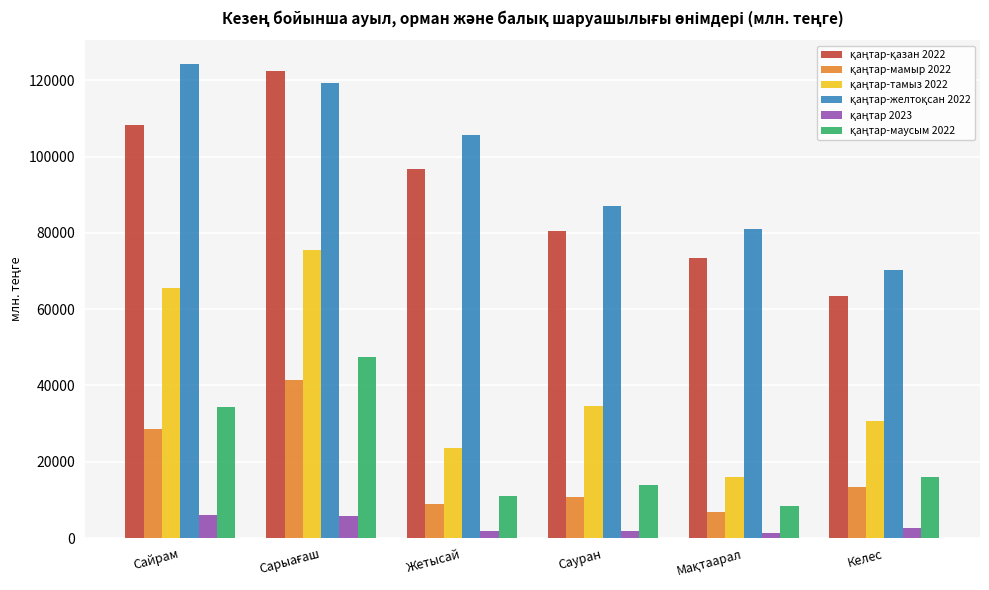

What is the total value across all series at Сайрам?

367605.4